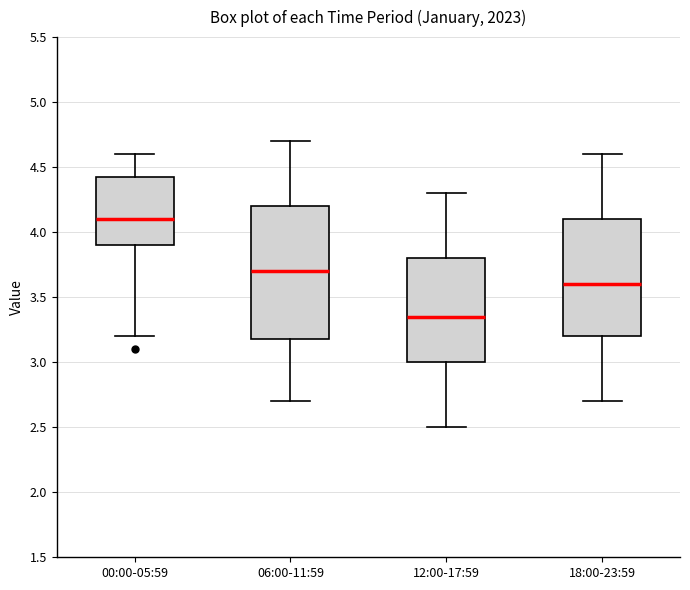

Where does the lower whisker of the box for 12:00-17:59 end on the y-axis? The values are not printed on the chart, so give them approximately, as read against the axis.

2.50